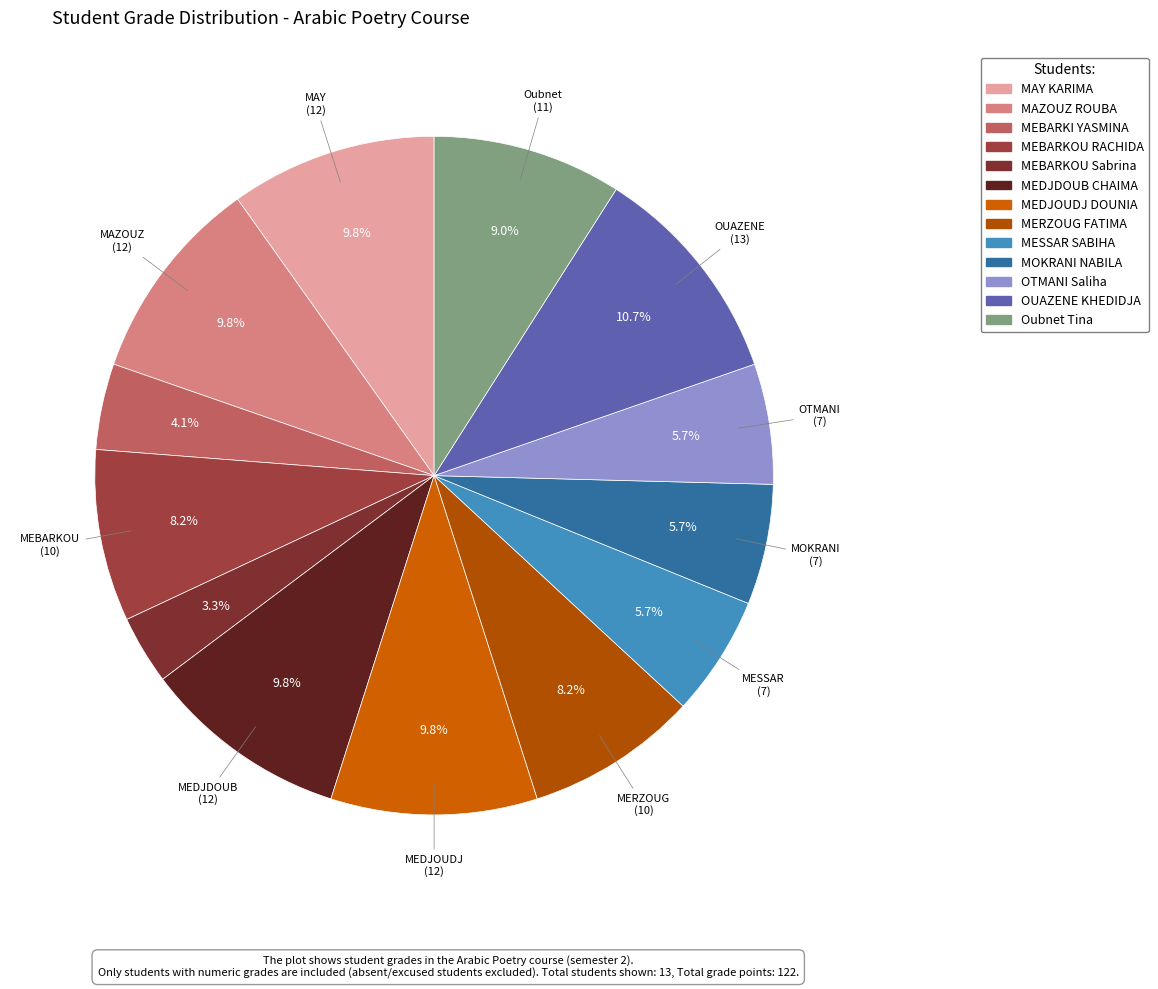

The MOKRANI NABILA slice represents 1% of the pie. True or false?

False